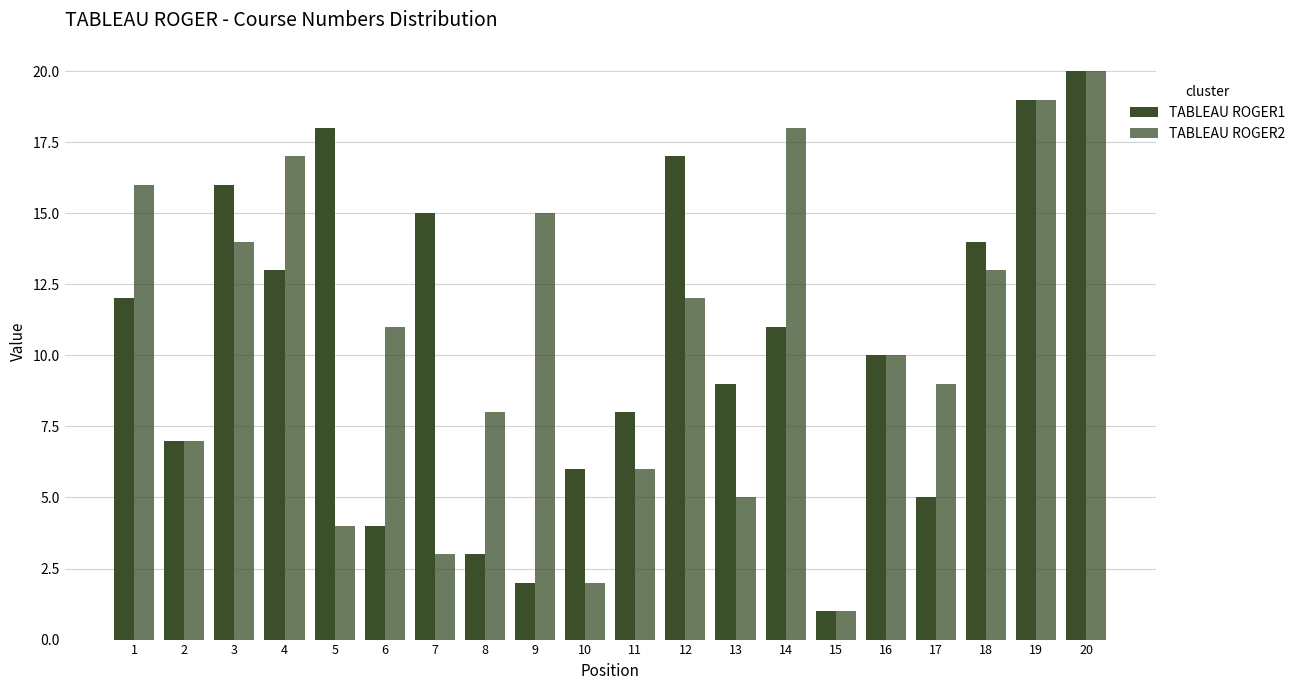

Are the bars horizontal?

No